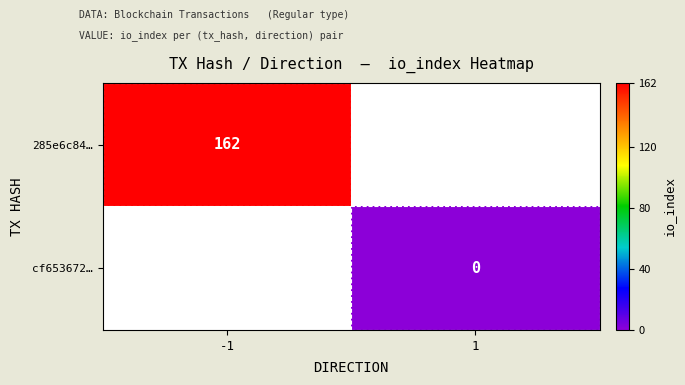

Which label corresponds to the smallest value in the chart?

1